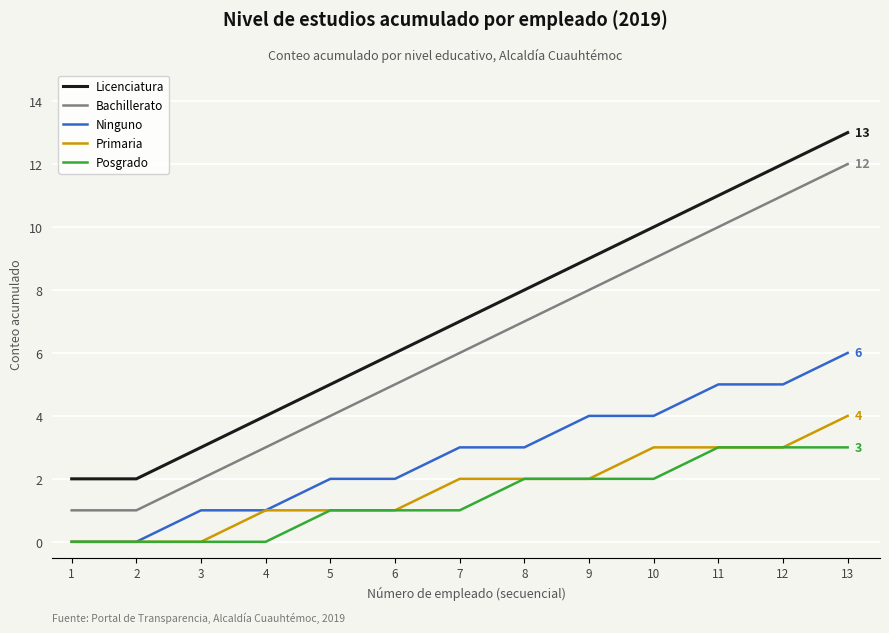

At which category does the chart reach its peak across all series?

13